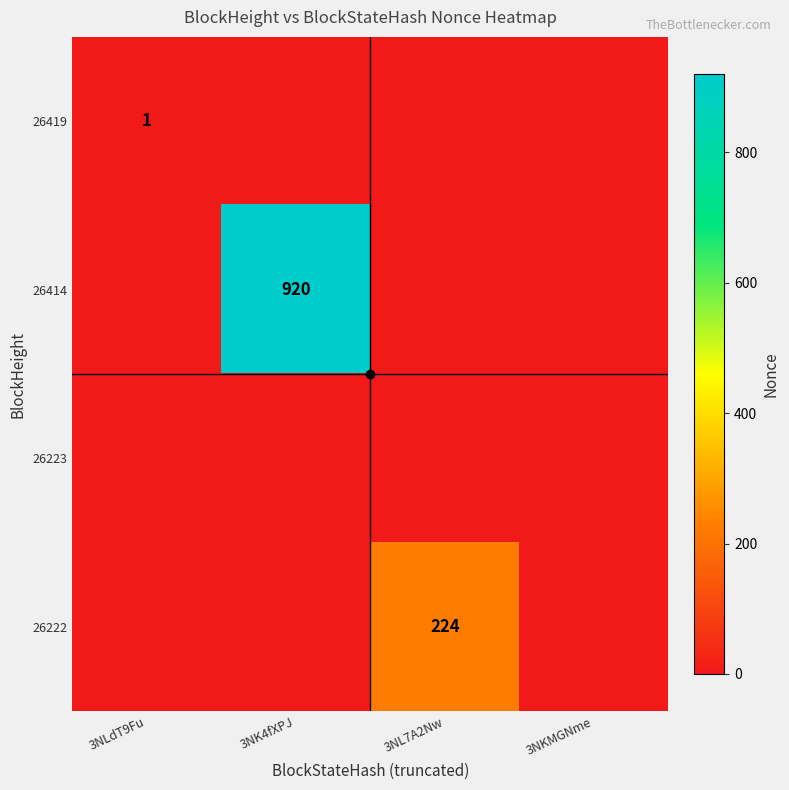

Which series has the widest spread of values?

26414